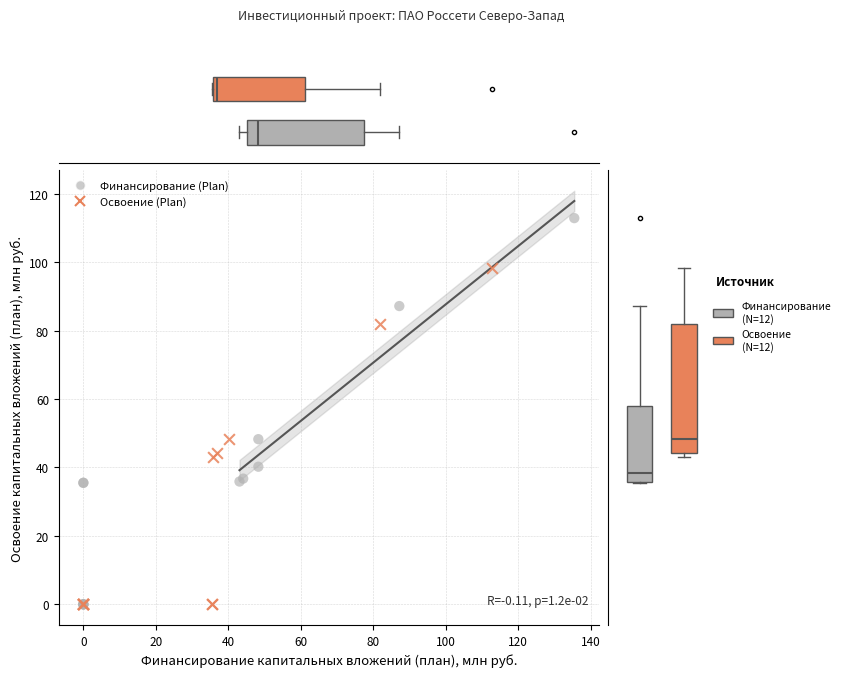

Which series has the largest Y range (max minus min)?

Финансирование (Plan)